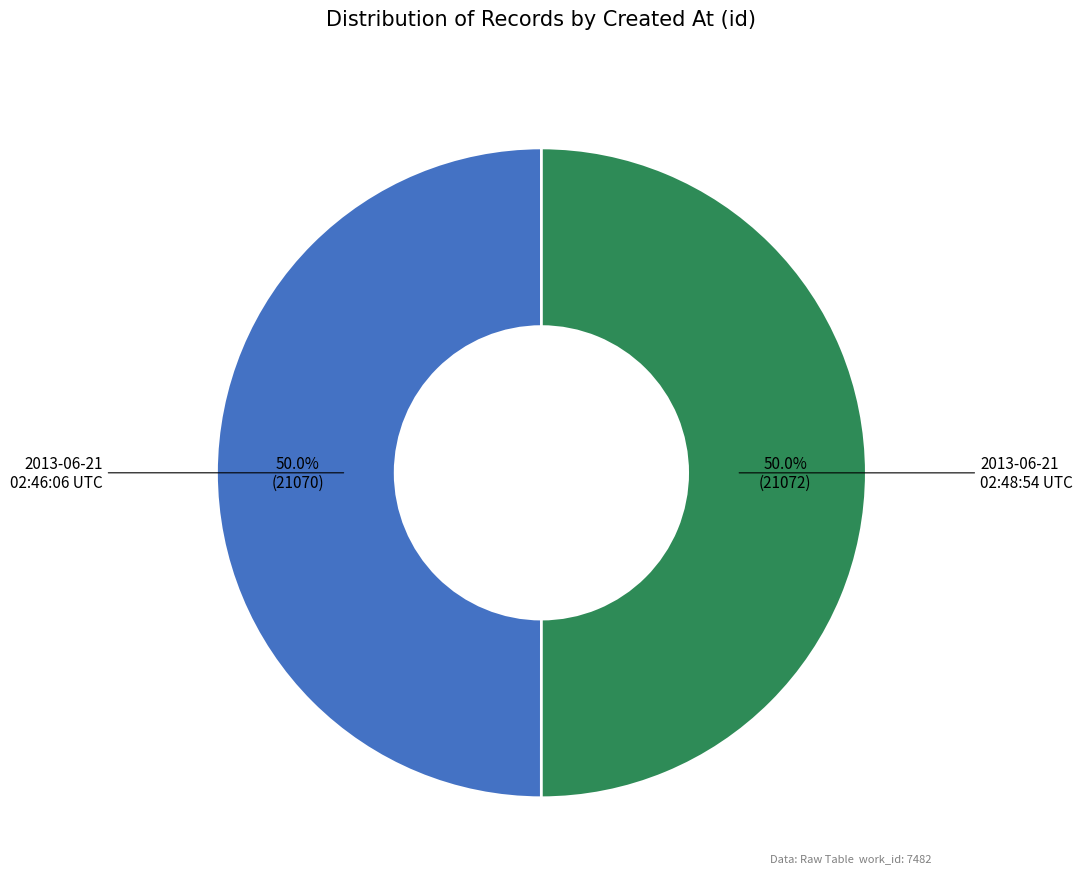

The 2013-06-21 02:46:06 UTC slice represents 50% of the pie. True or false?

True